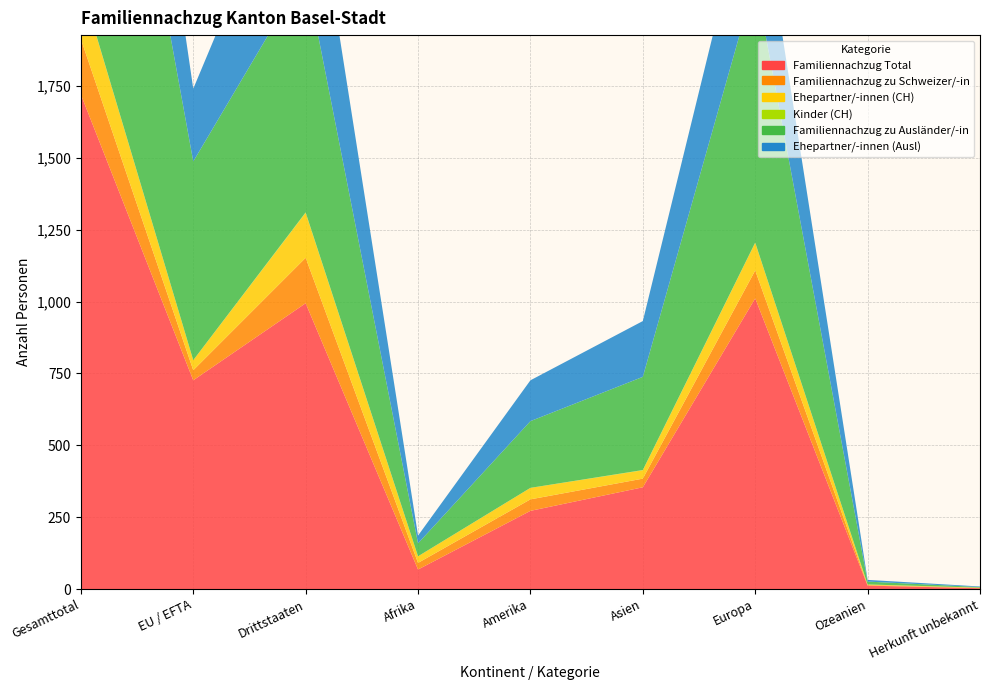

Reading left to right, list all the values displayed in this chart.

Familiennachzug Total: Gesamttotal=1720	EU / EFTA=726	Drittstaaten=994	Afrika=68	Amerika=272	Asien=354	Europa=1011	Ozeanien=12	Herkunft unbekannt=3
Familiennachzug zu Schweizer/-in: Gesamttotal=193	EU / EFTA=35	Drittstaaten=158	Afrika=23	Amerika=40	Asien=30	Europa=97	Ozeanien=2	Herkunft unbekannt=1
Ehepartner/-innen (CH): Gesamttotal=191	EU / EFTA=35	Drittstaaten=156	Afrika=23	Amerika=40	Asien=29	Europa=96	Ozeanien=2	Herkunft unbekannt=1
Kinder (CH): Gesamttotal=2	EU / EFTA=0	Drittstaaten=2	Afrika=0	Amerika=0	Asien=1	Europa=1	Ozeanien=0	Herkunft unbekannt=0
Familiennachzug zu Ausländer/-in: Gesamttotal=1527	EU / EFTA=691	Drittstaaten=836	Afrika=45	Amerika=232	Asien=324	Europa=914	Ozeanien=10	Herkunft unbekannt=2
Ehepartner/-innen (Ausl): Gesamttotal=780	EU / EFTA=253	Drittstaaten=527	Afrika=27	Amerika=142	Asien=194	Europa=409	Ozeanien=6	Herkunft unbekannt=2